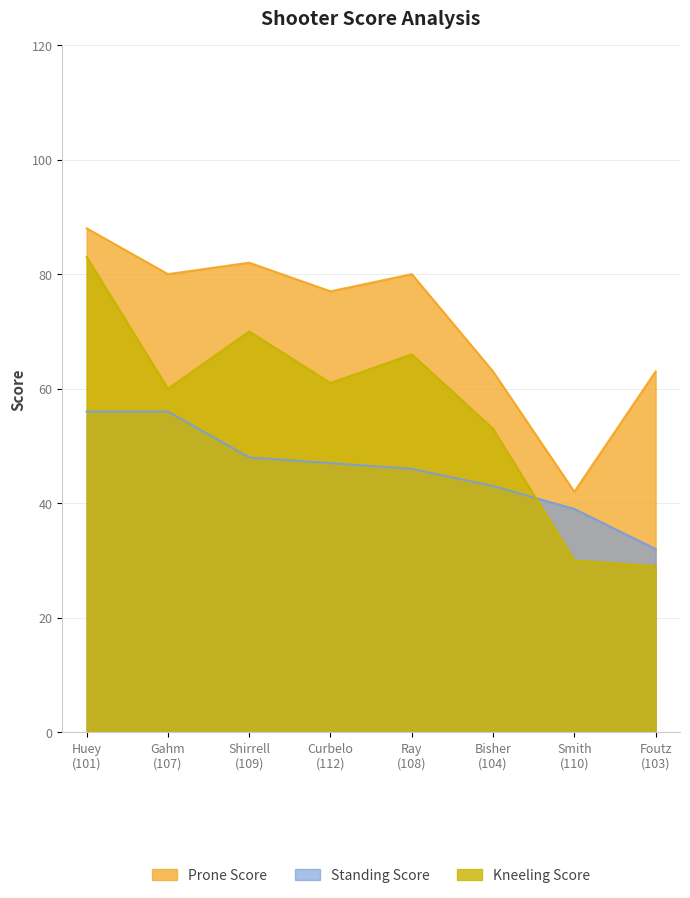

Which series has the largest total across all categories?

Prone Score